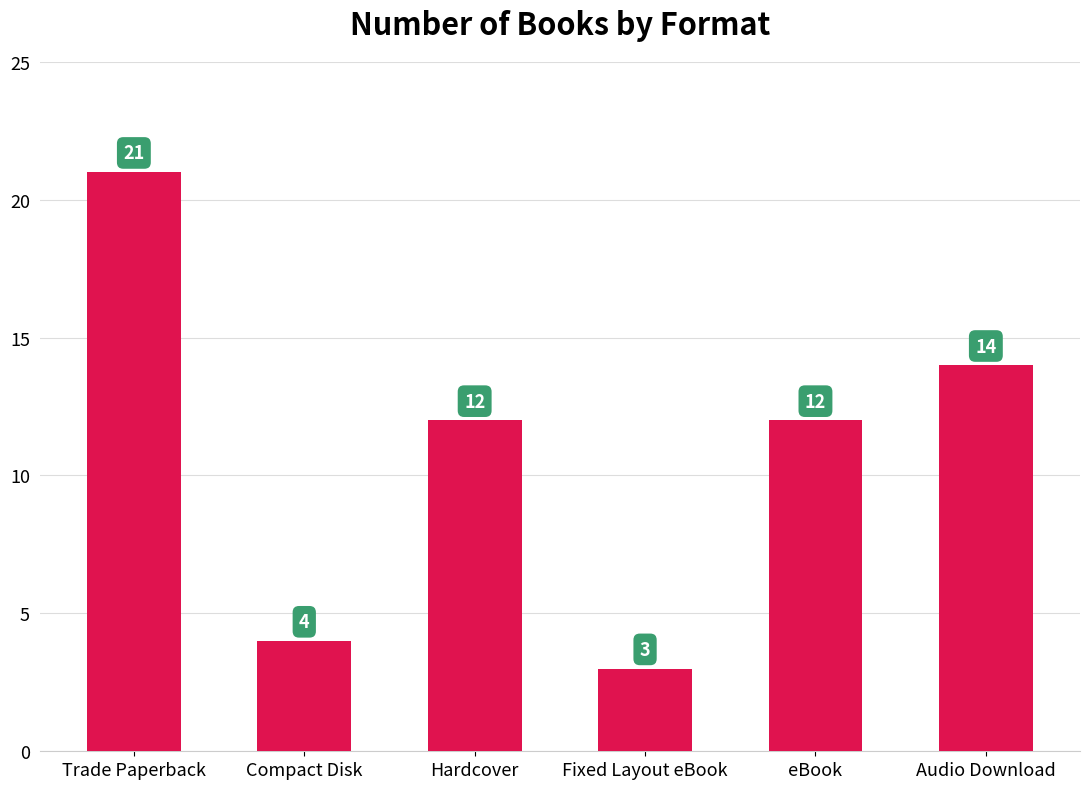

What is the smallest value displayed?

3